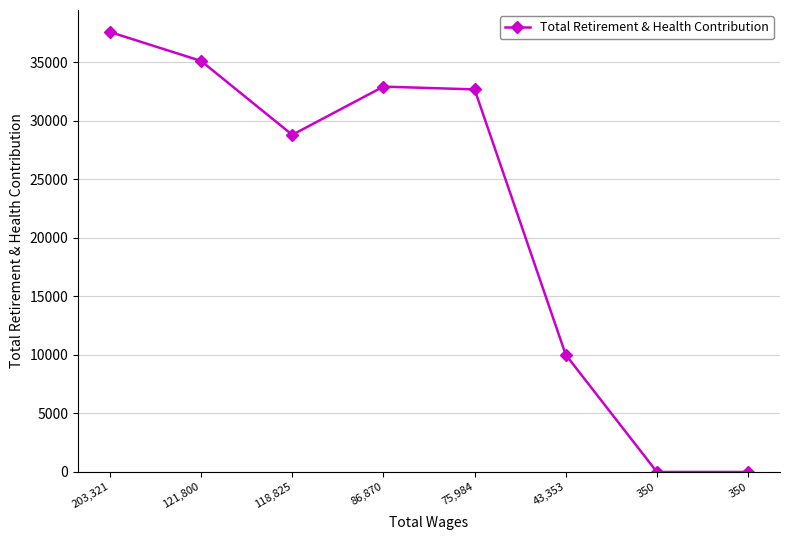

What is the sum of the values at 118,825 and 121,800?

63923